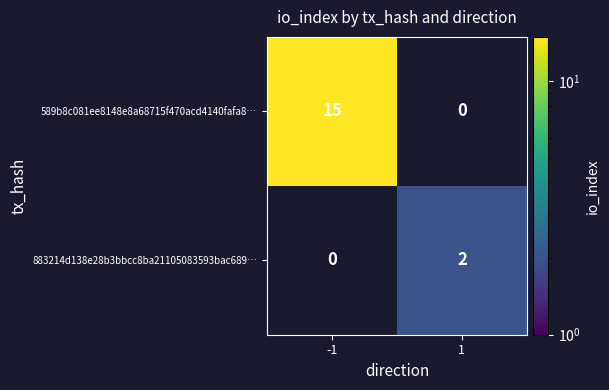

Is the value of 589b8c081ee8148e8a68715f470acd4140fafa8… at -1 greater than the value of 883214d138e28b3bbcc8ba21105083593bac689… at 1?

Yes